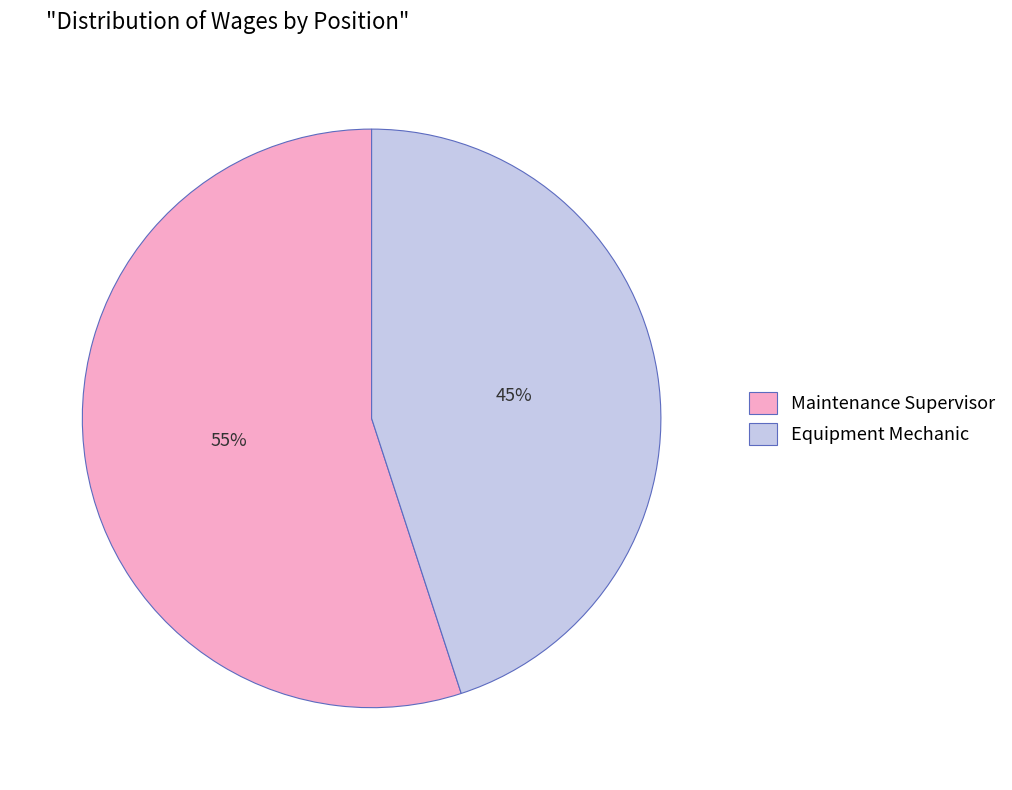

To the nearest percent, what is the combined percentage of Equipment Mechanic and Maintenance Supervisor?

100%